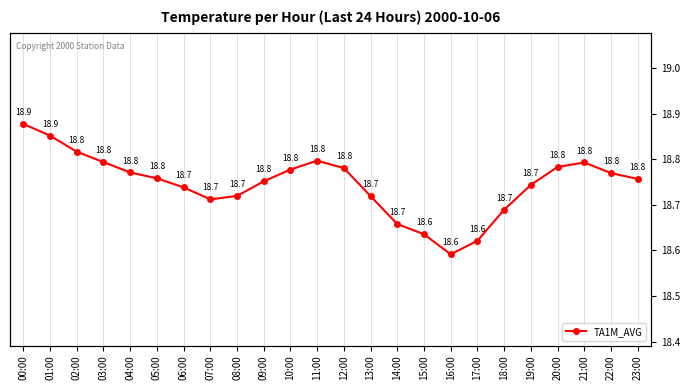

What is the difference between the maximum and second lowest values?

0.3